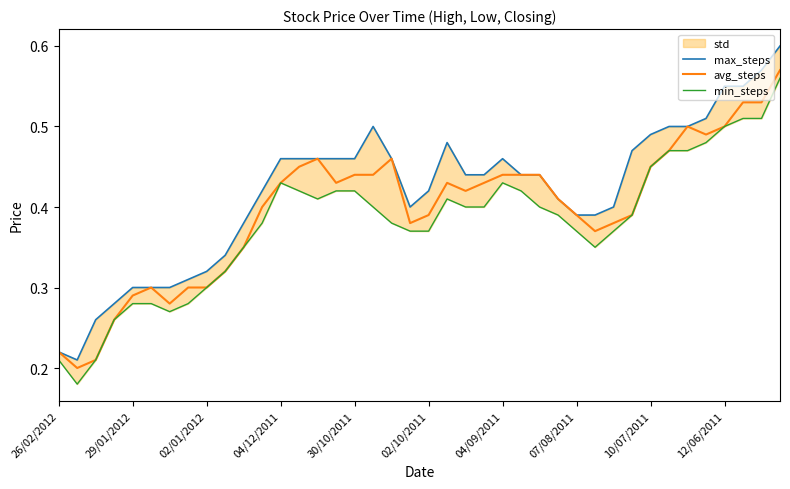

How many interior local valleys does the max_steps series have?

2